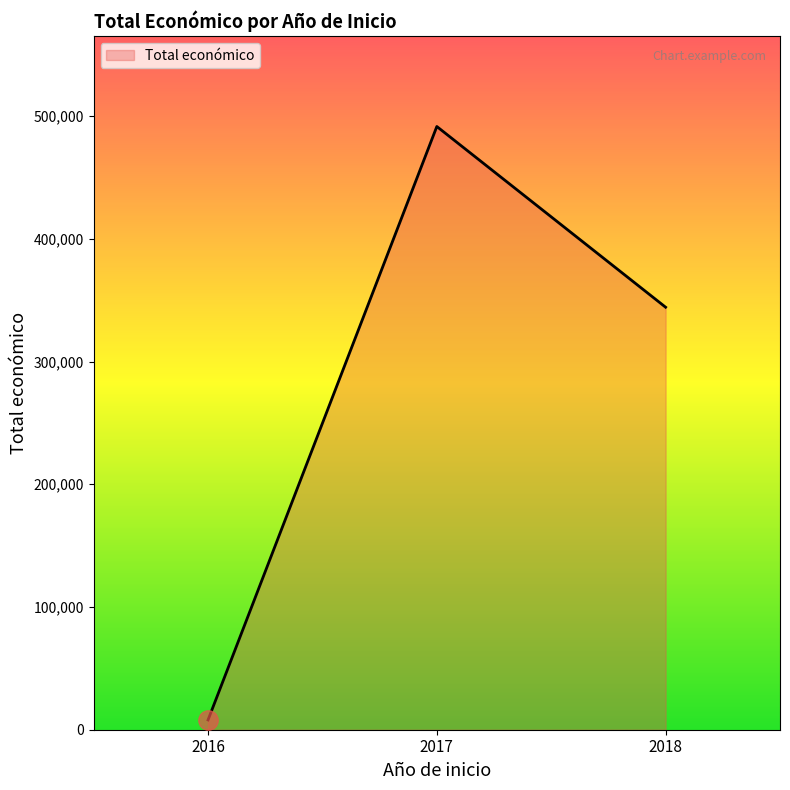

Is it true that the value at 2017 is 108411?

False